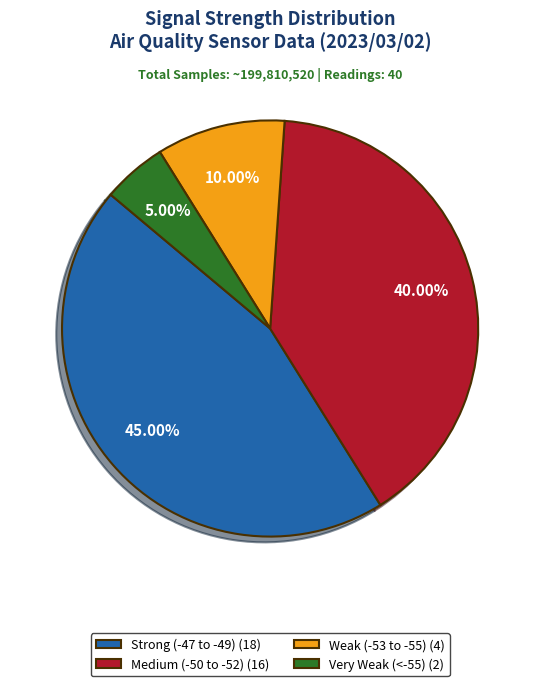

Does Very Weak (<-55) (2) represent more than half of the total?

No